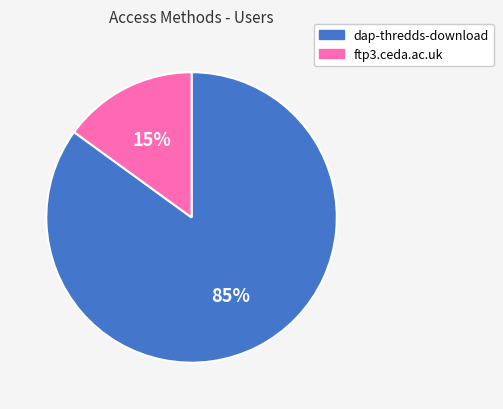

Which category has the biggest portion of the pie?

dap-thredds-download